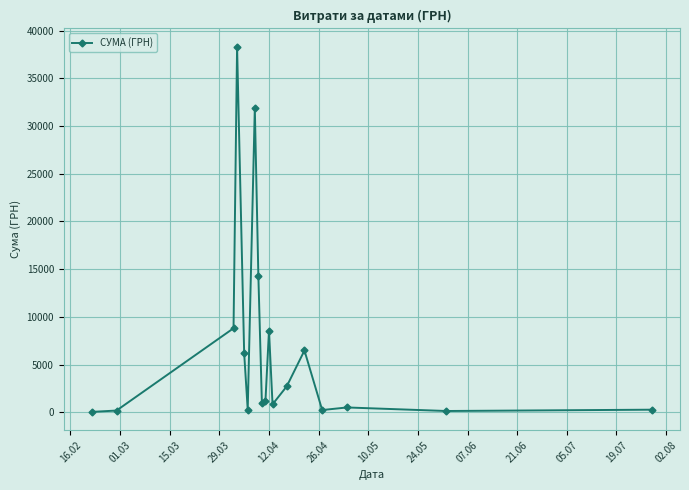

Is this an area chart (filled region under the line)?

No